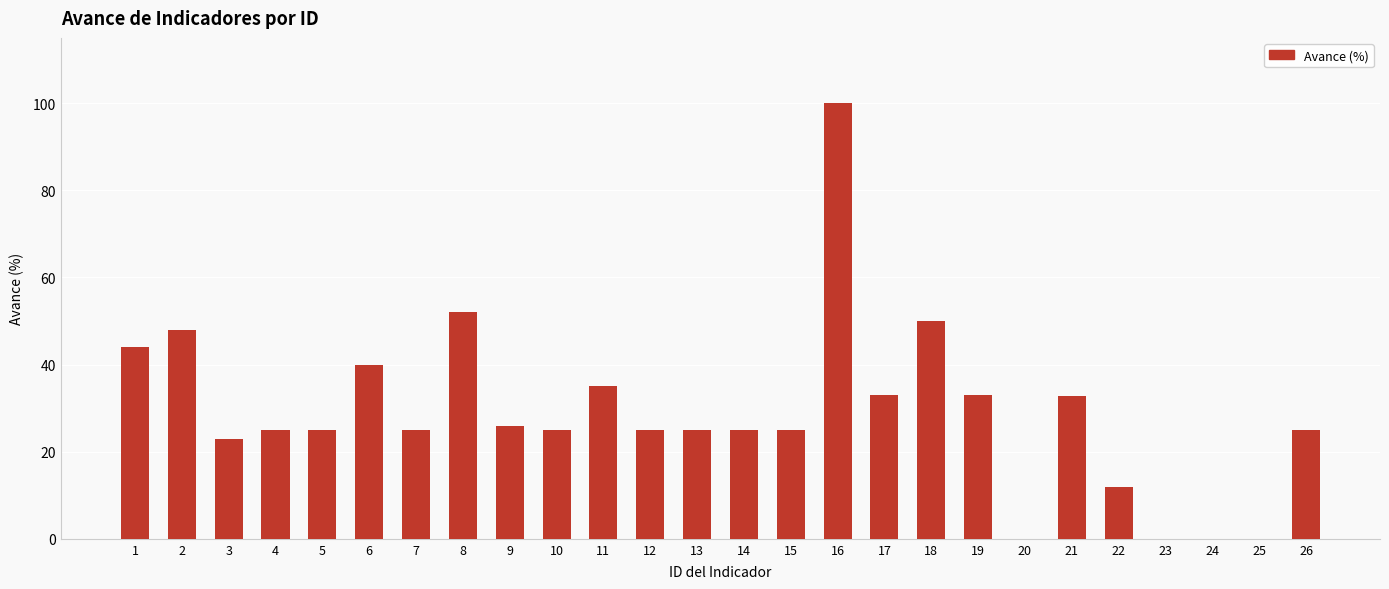

What is the sum of all values?

753.8